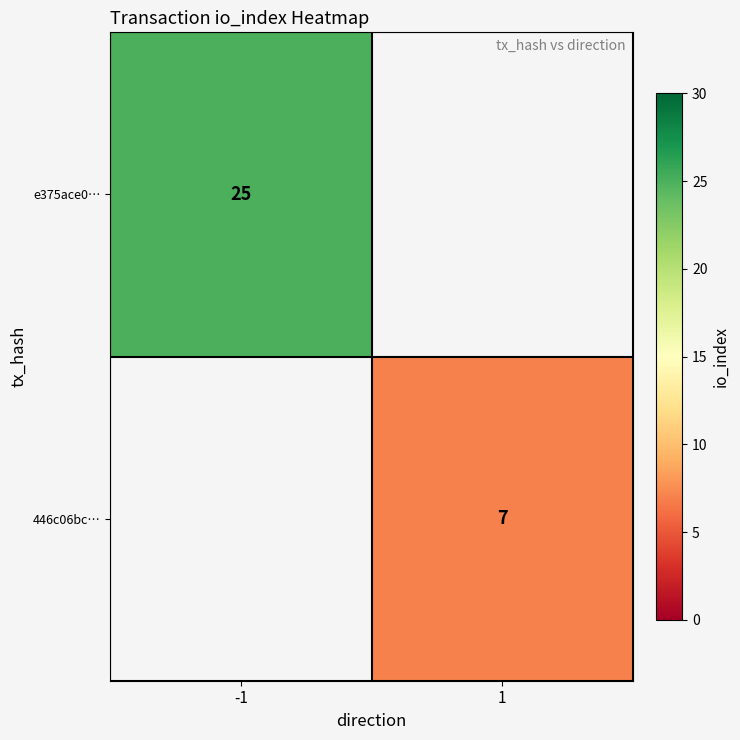

The e375ace0… series shows 25 at -1. True or false?

True